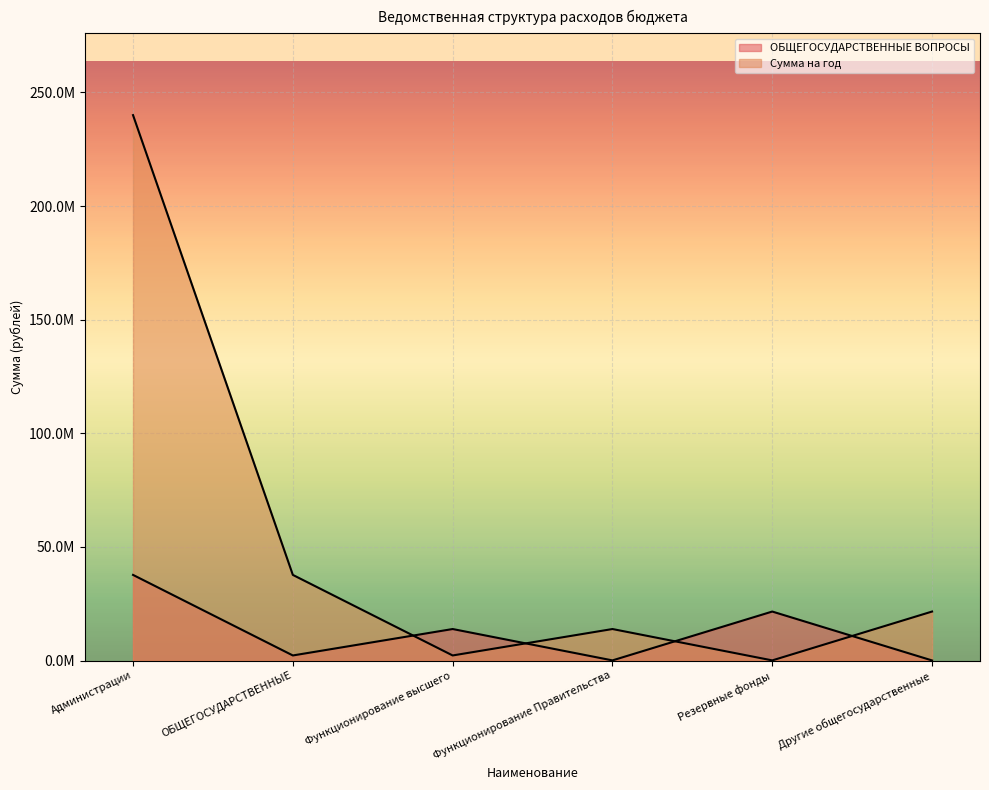

True or false: ОБЩЕГОСУДАРСТВЕННЫЕ ВОПРОСЫ and Сумма на год cross at least once.

True